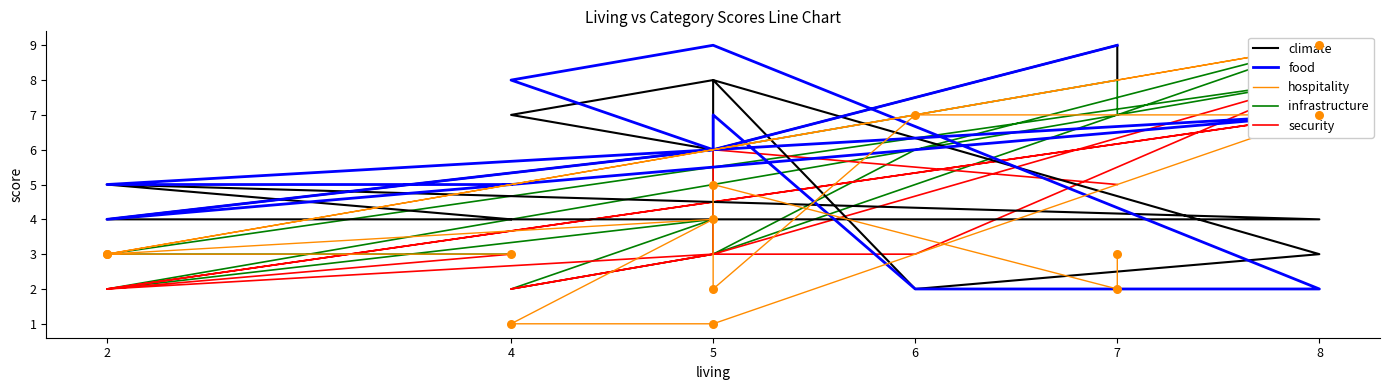

Which series has the largest total across all categories?

food